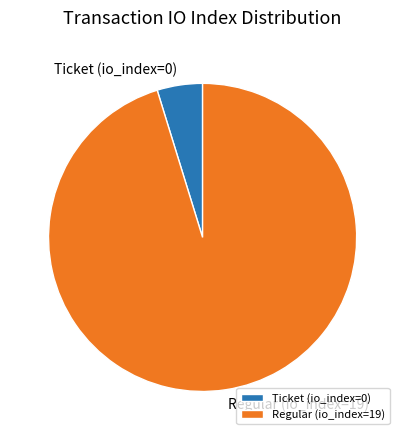

What is the ratio of the value at Regular (io_index=19) to the value at Ticket (io_index=0)?

20.0